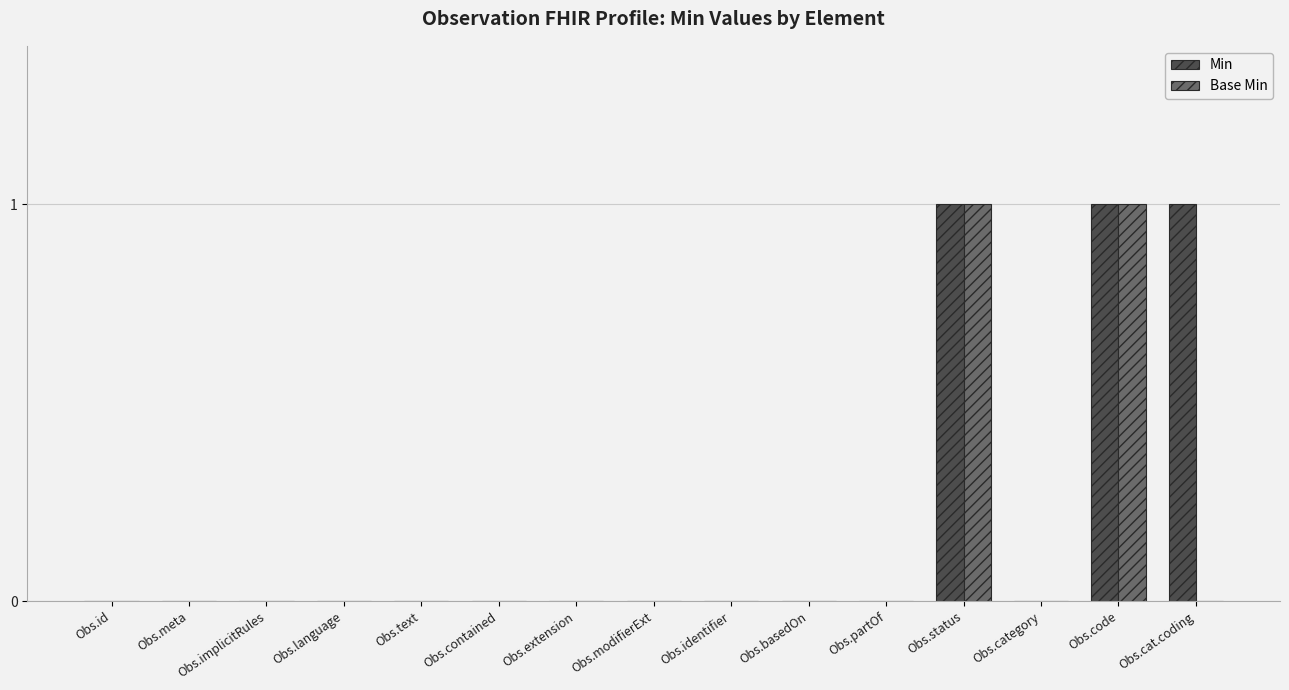

Is it true that Base Min equals 1 at Obs.partOf?

False